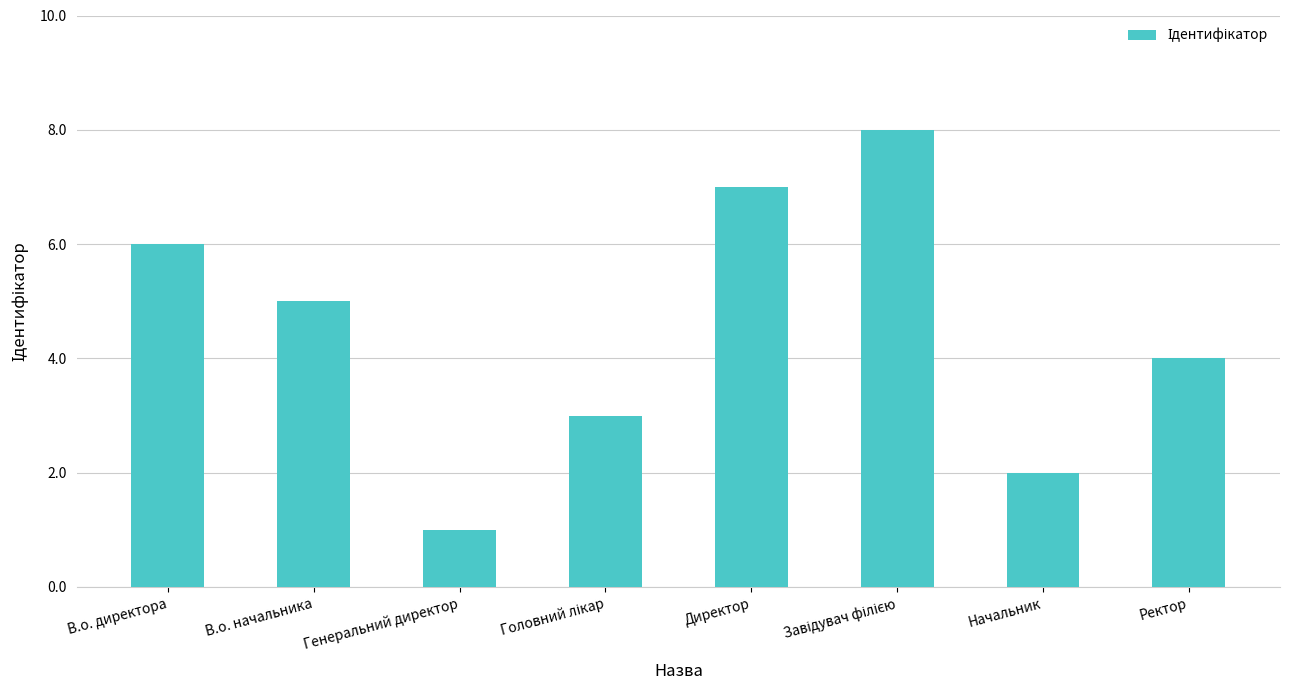

Which label corresponds to the smallest value in the chart?

Генеральний директор